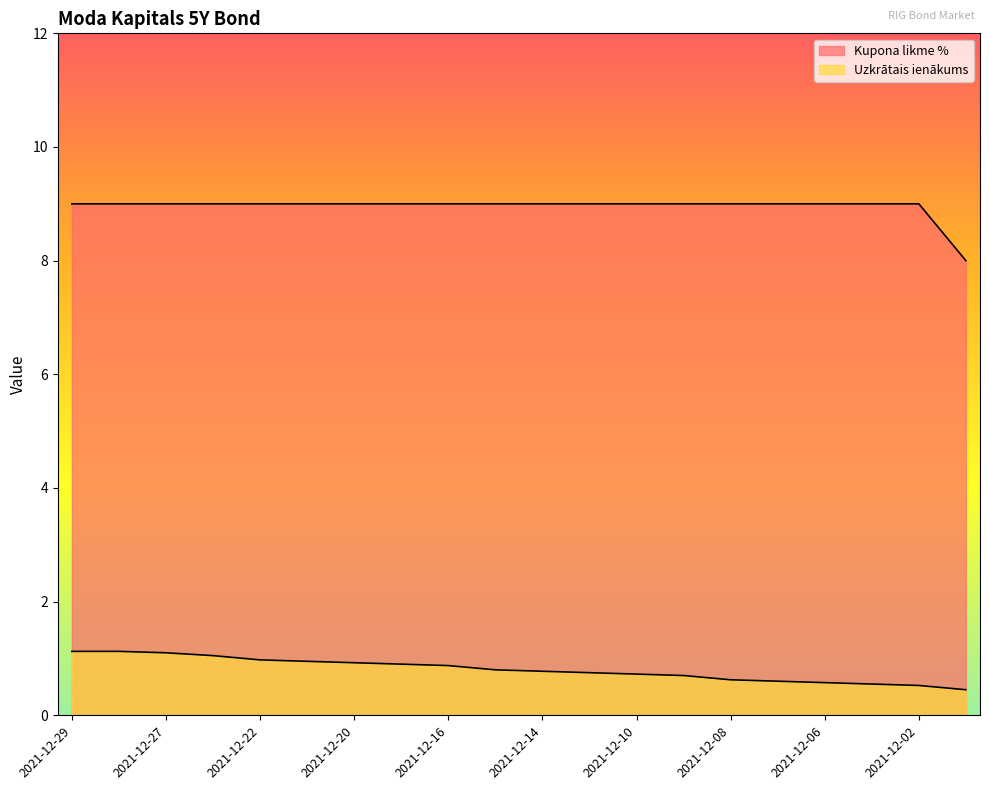

At which category is the sum across all series the highest?

2021-12-29